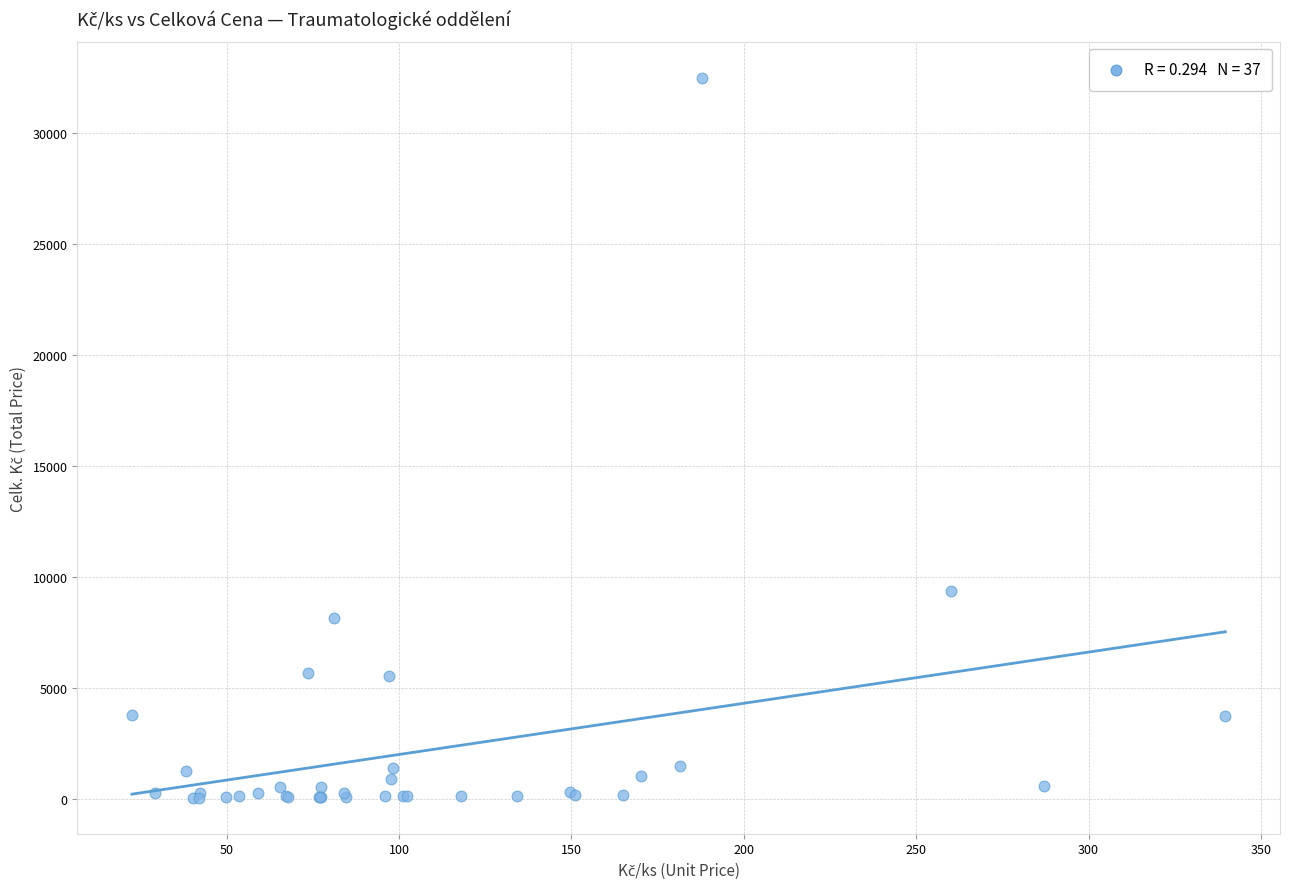

What Y value in the scatter plot is closest to 16262?

9360.0